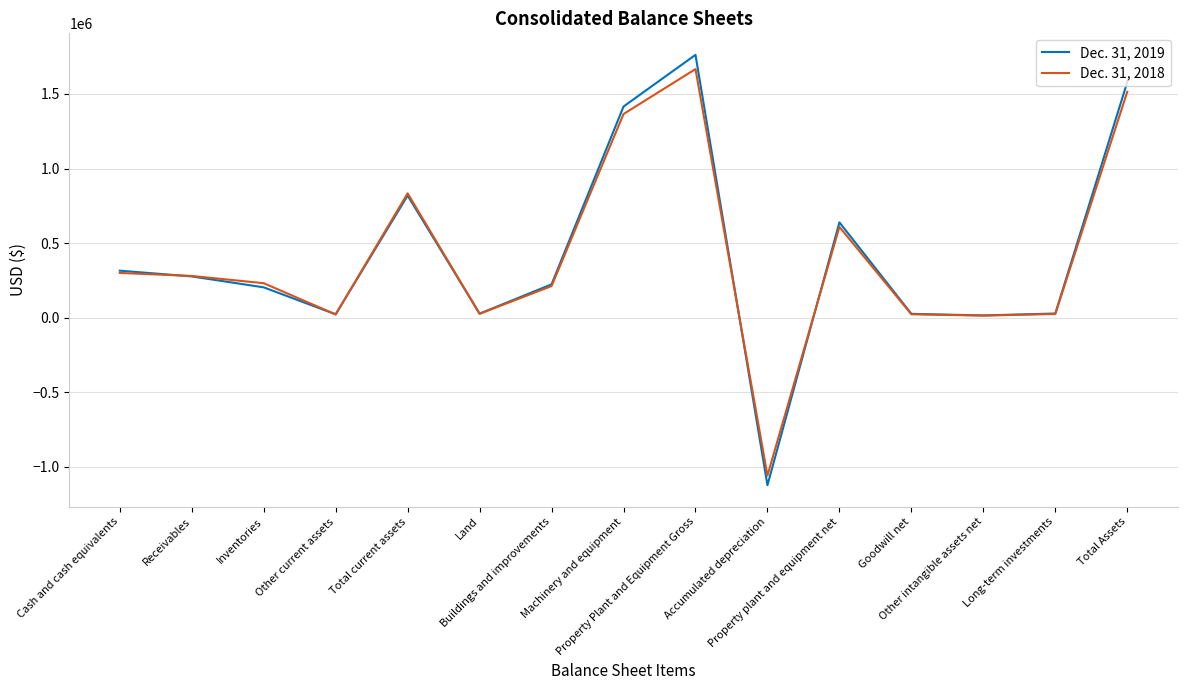

True or false: Dec. 31, 2018 has a value of 1365509 at Machinery and equipment.

True